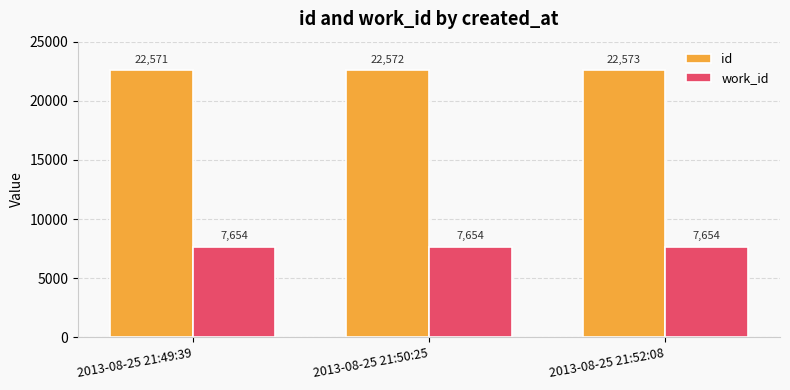

Does the chart contain any negative values?

No